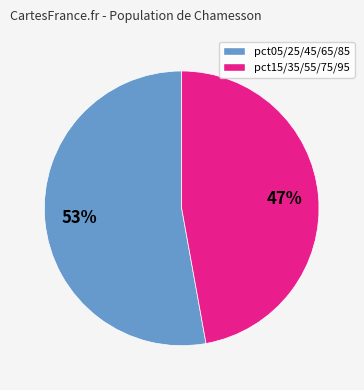

Is there a majority slice in this chart?

Yes